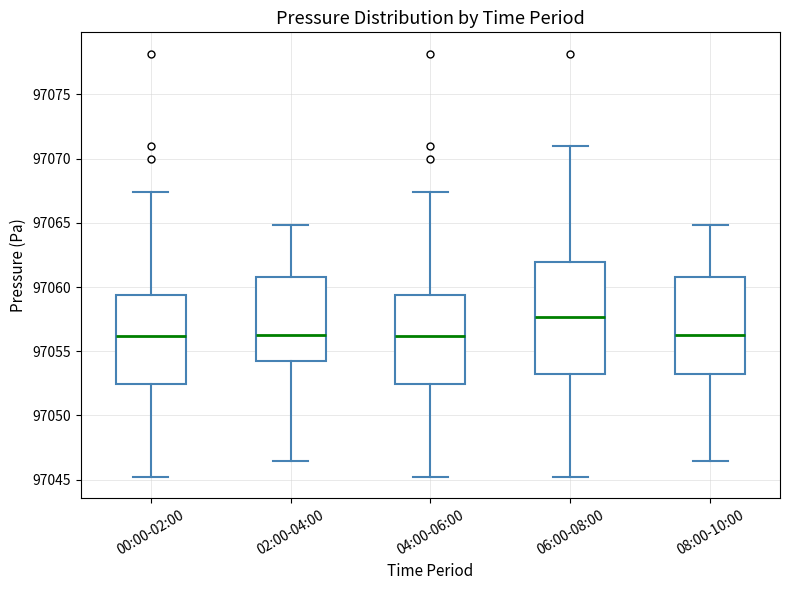

Which box has the highest median line?

06:00-08:00